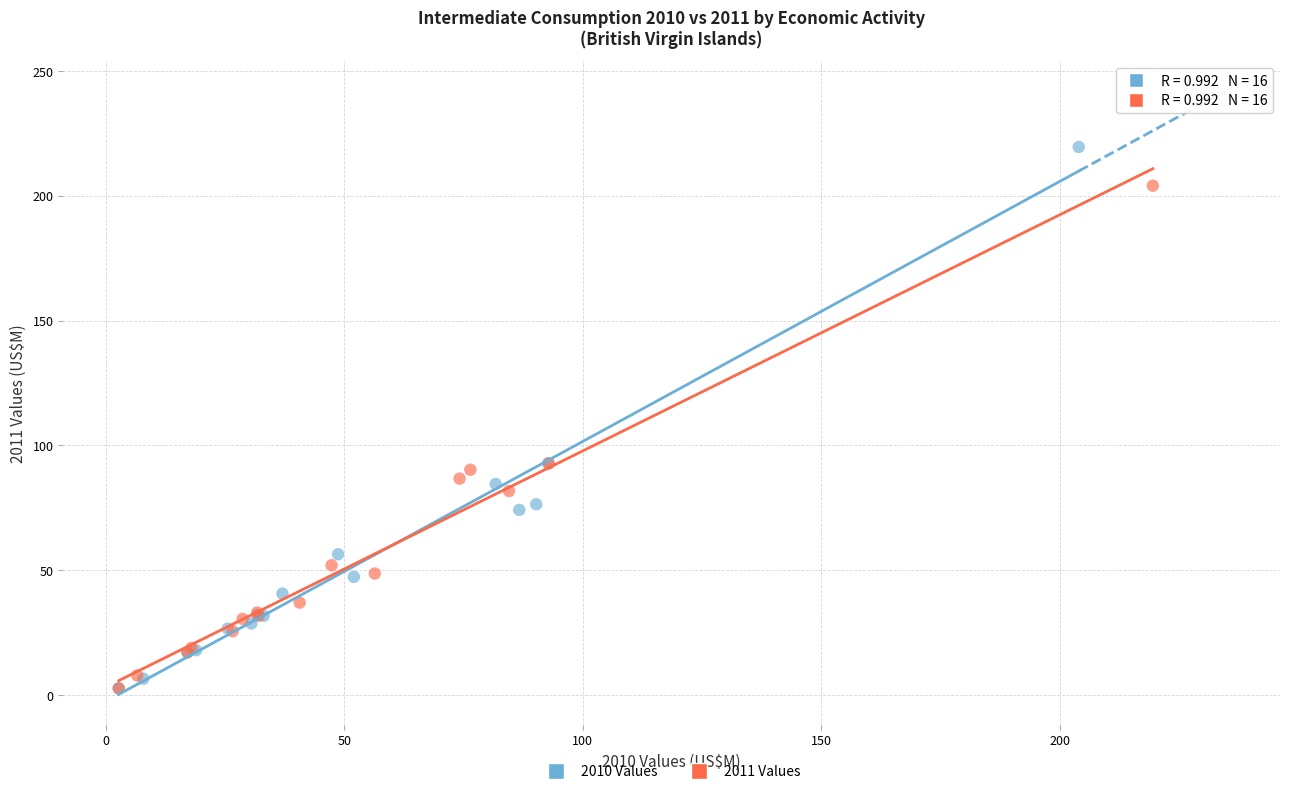

Which series has the largest Y range (max minus min)?

2010 Values